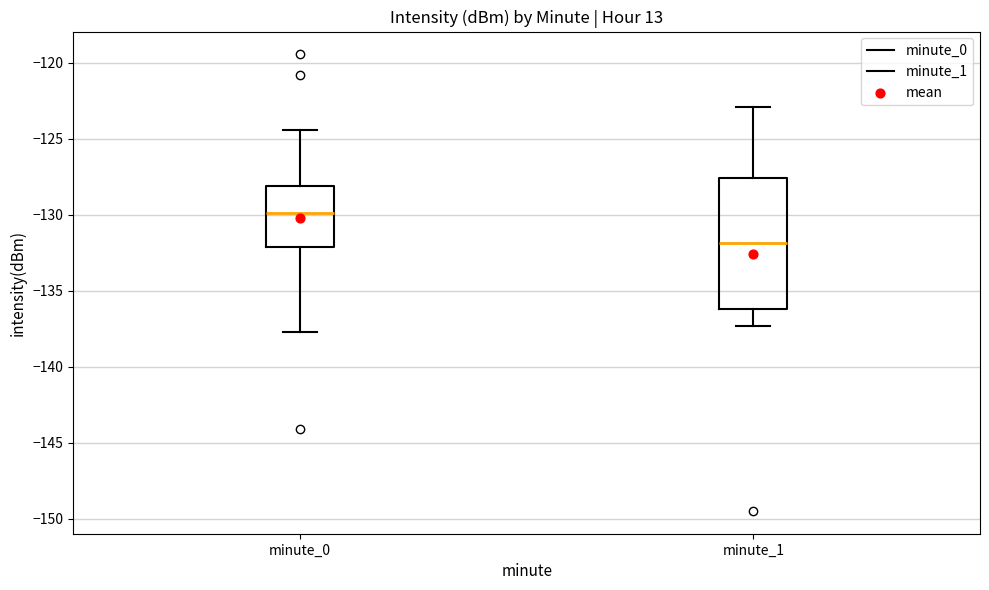

Reading left to right, read every box against the y-axis: the position of its median line, the range the box covers, and the ends of its whiskers. The values are not printed on the chart, so give them approximately, as read against the axis.

minute_0: median -130.0, box -132.0 to -128.0, whiskers -137.5 to -124.5
minute_1: median -132.0, box -136.0 to -127.5, whiskers -137.5 to -123.0